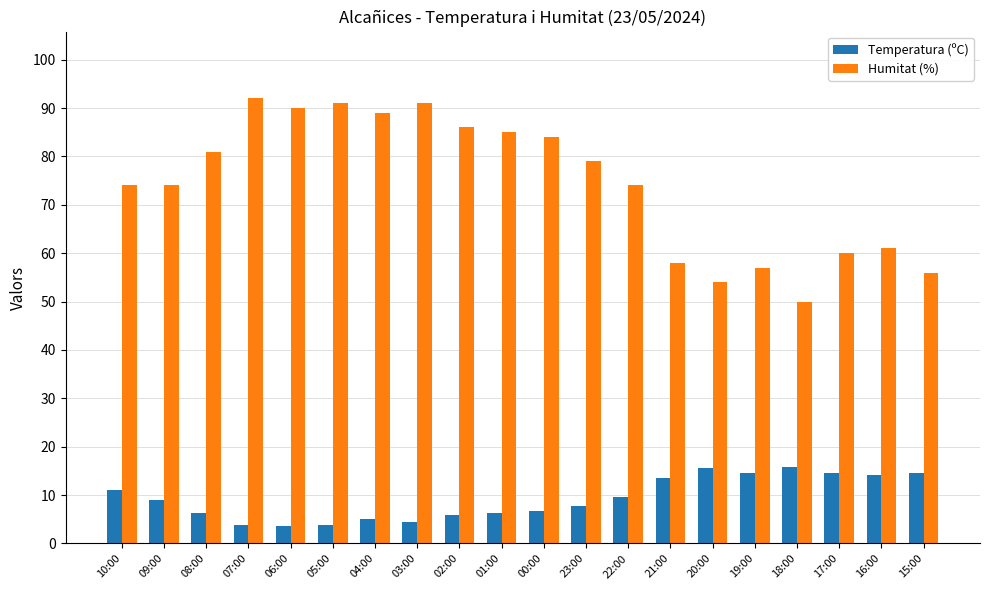

At which label does Temperatura (ºC) first exceed 8?

10:00